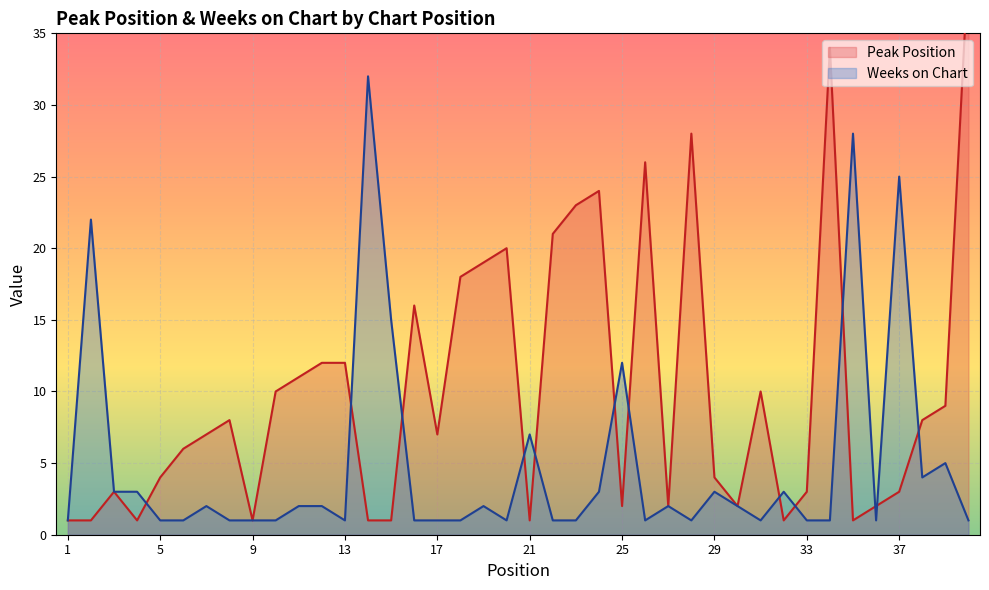

The Weeks on Chart series shows 1 at 9. True or false?

True